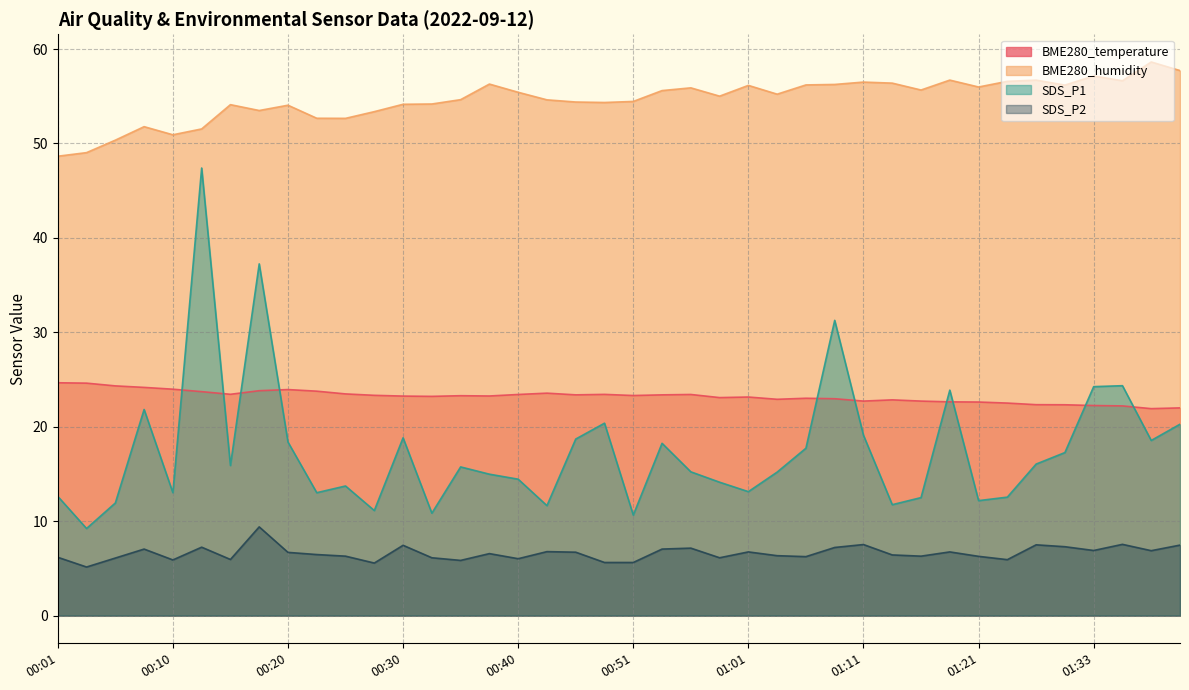

Is it true that BME280_humidity equals 83.9 at 00:06?

False